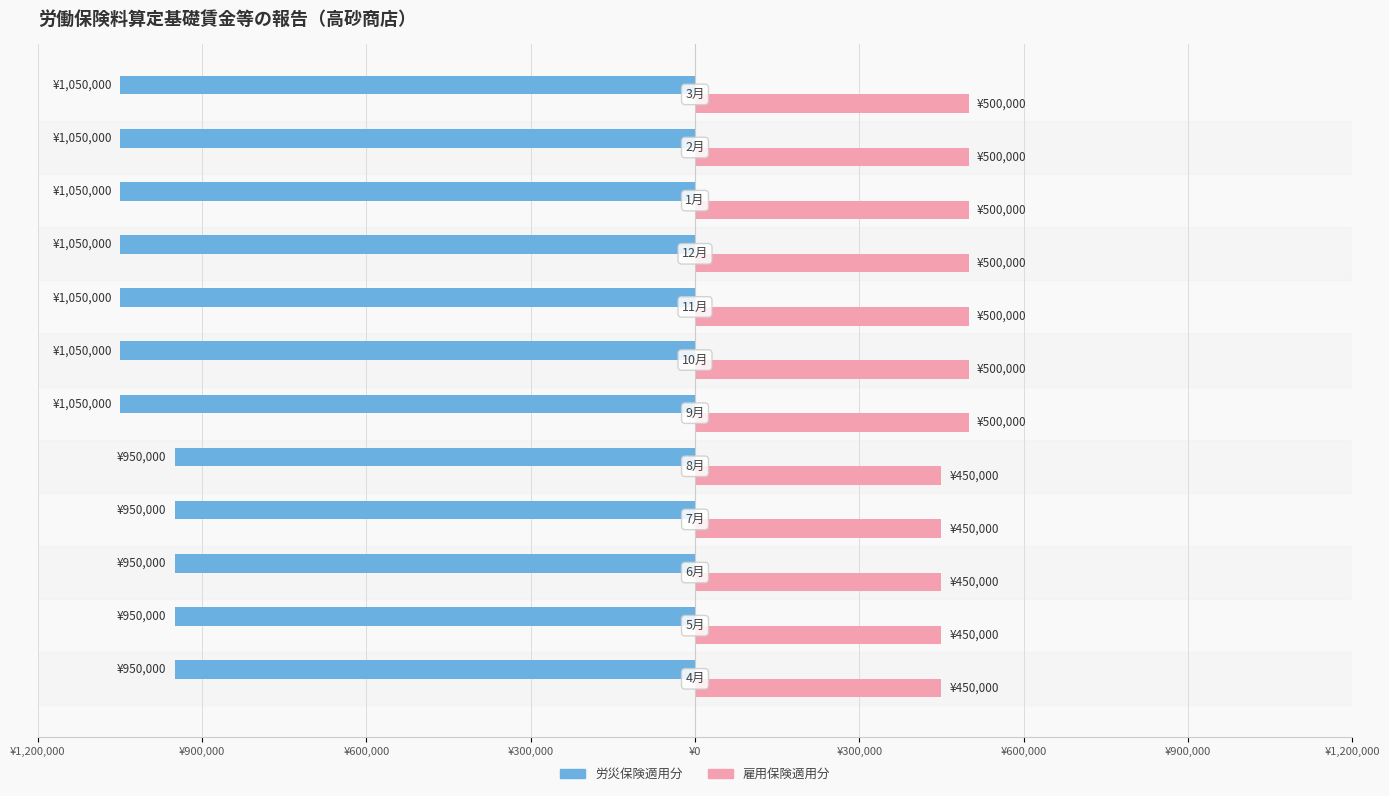

What is the value of the 雇用保険適用分 bar at the 1st from the left?

450000